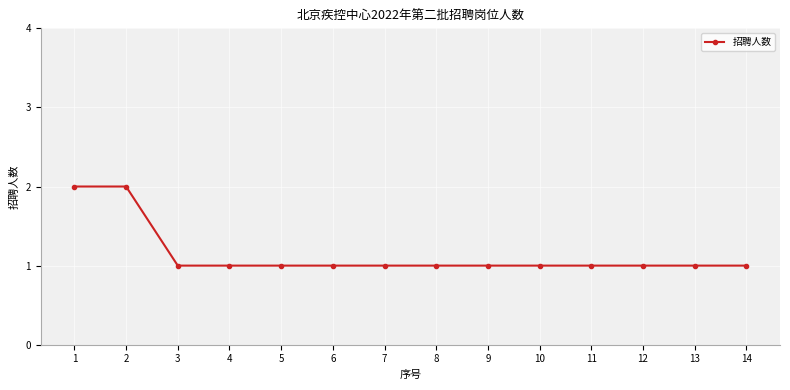

Approximately how many times larger is the value at 6 compared to 2?

0.5